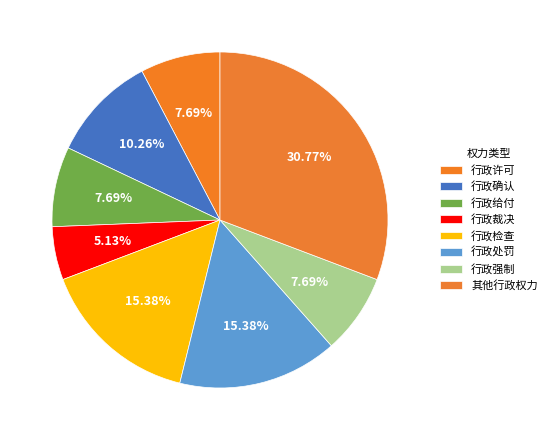

Combined, do 行政强制 and 行政许可 account for over 50%?

No